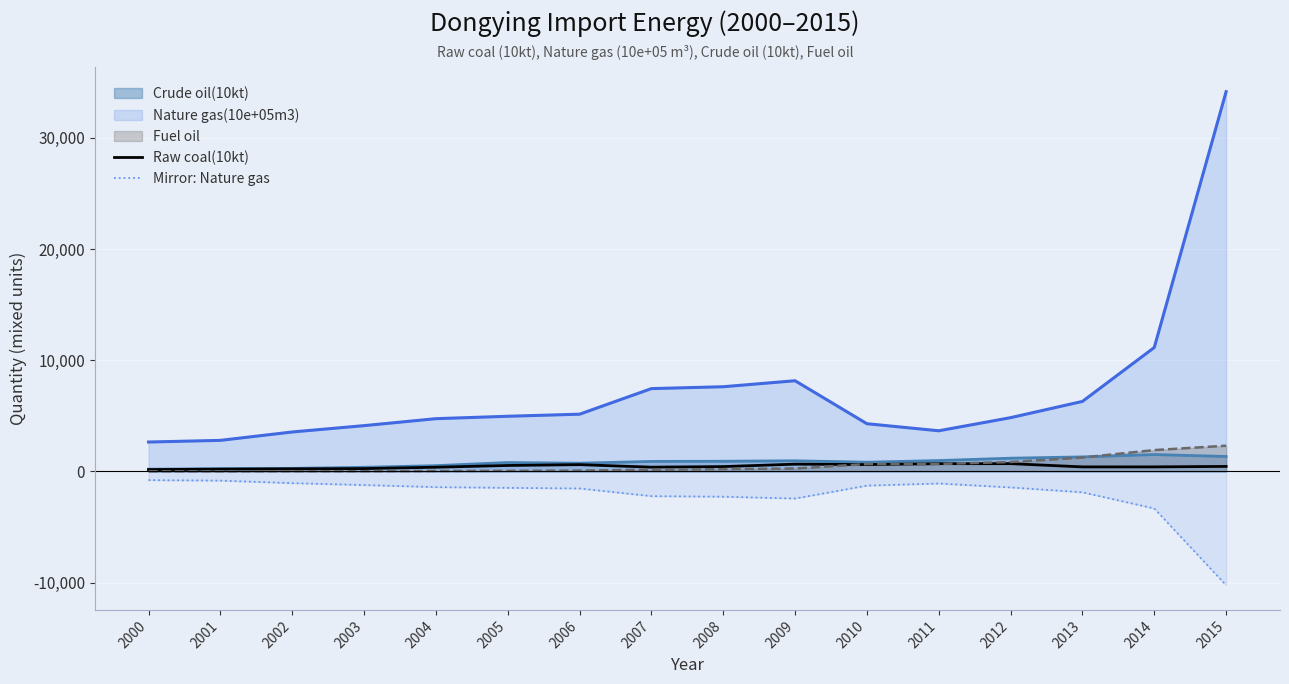

Where is the first local maximum for Mirror: Nature gas?

2011